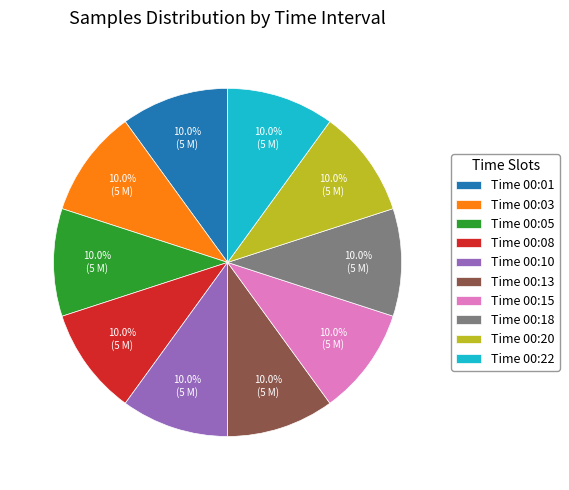

What is the ratio of the value at Time 00:20 to the value at Time 00:01?

1.0